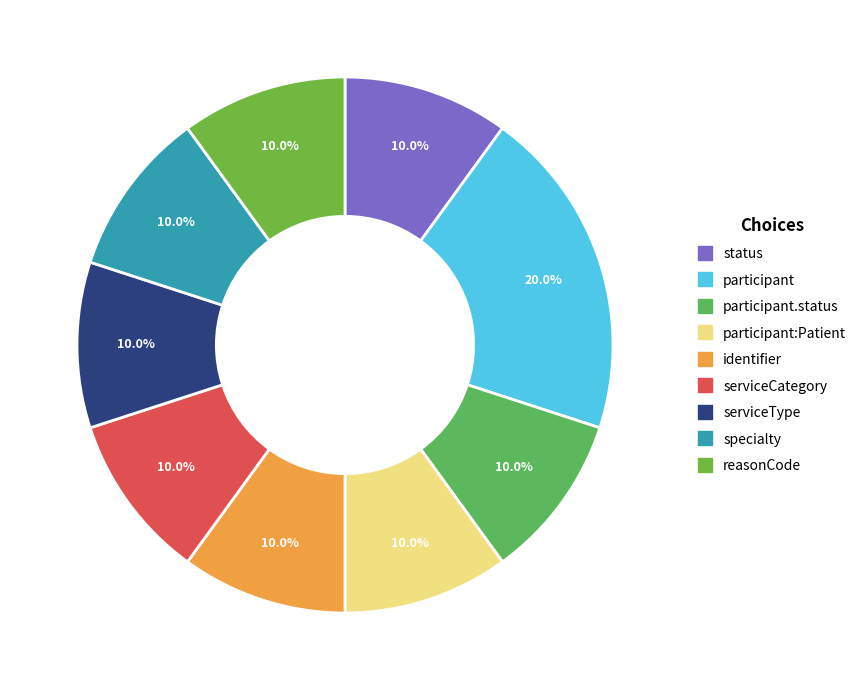

Count the number of slices in the pie.

9